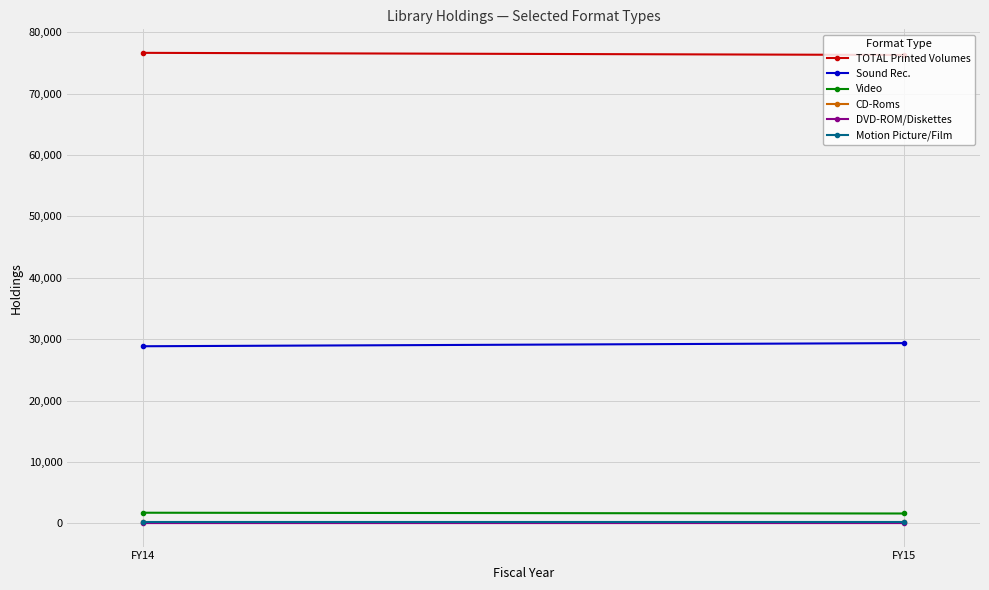

At which category does the chart reach its minimum across all series?

FY14